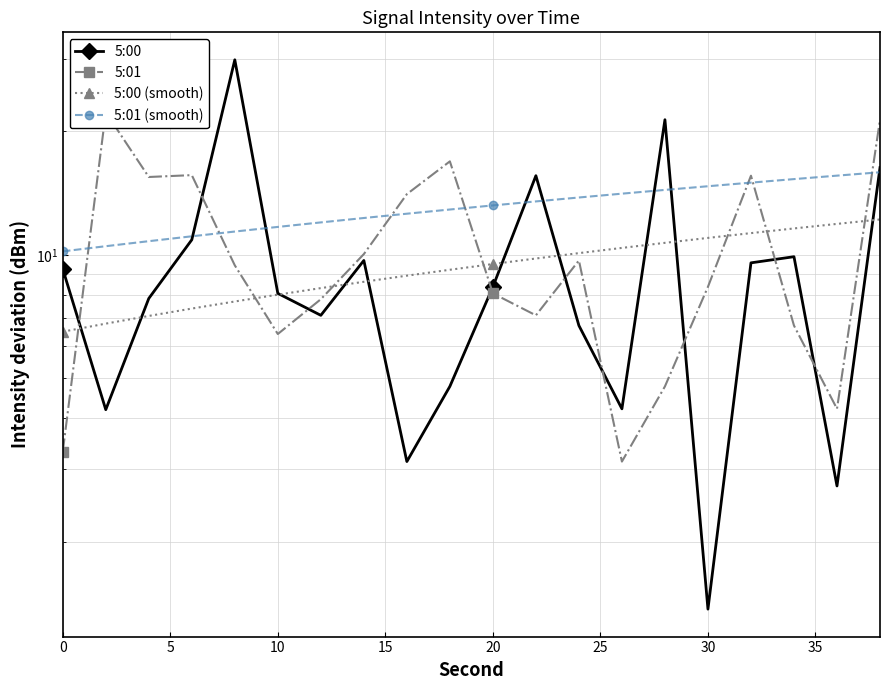

Rank the series by their maximum value, from lowest to highest.

5:00 (smooth), 5:01 (smooth), 5:01, 5:00